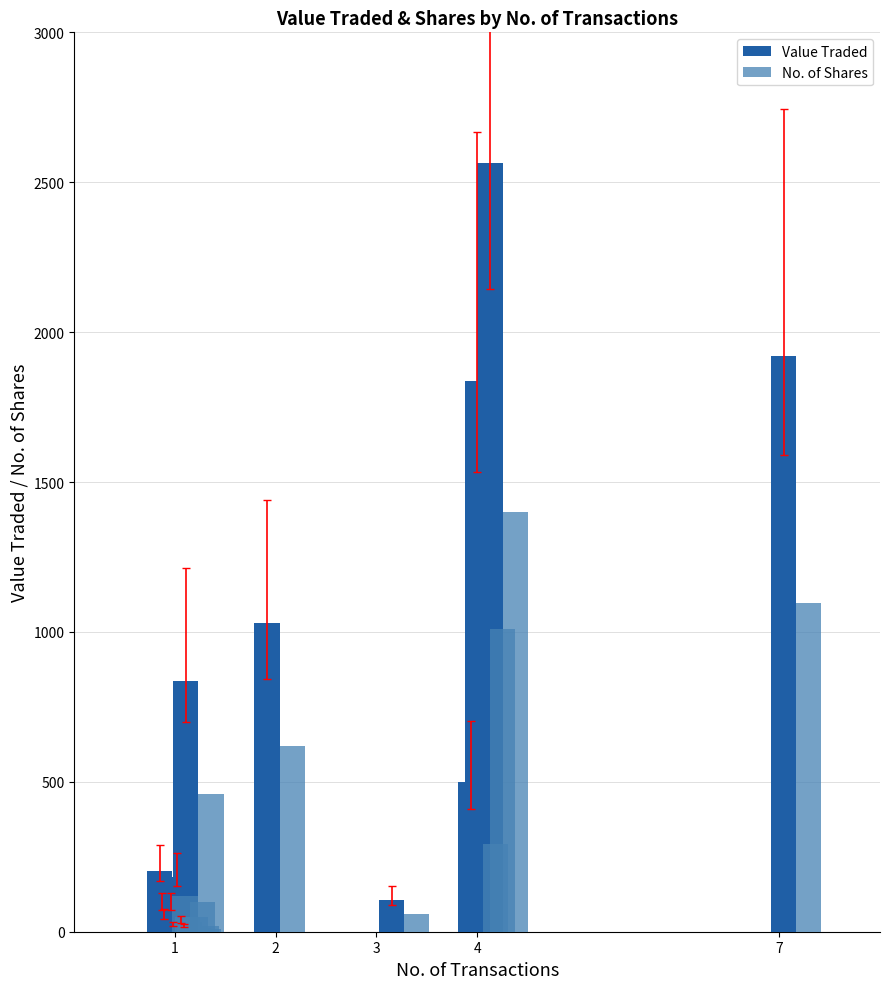

Which series has the largest range (max minus min)?

Value Traded